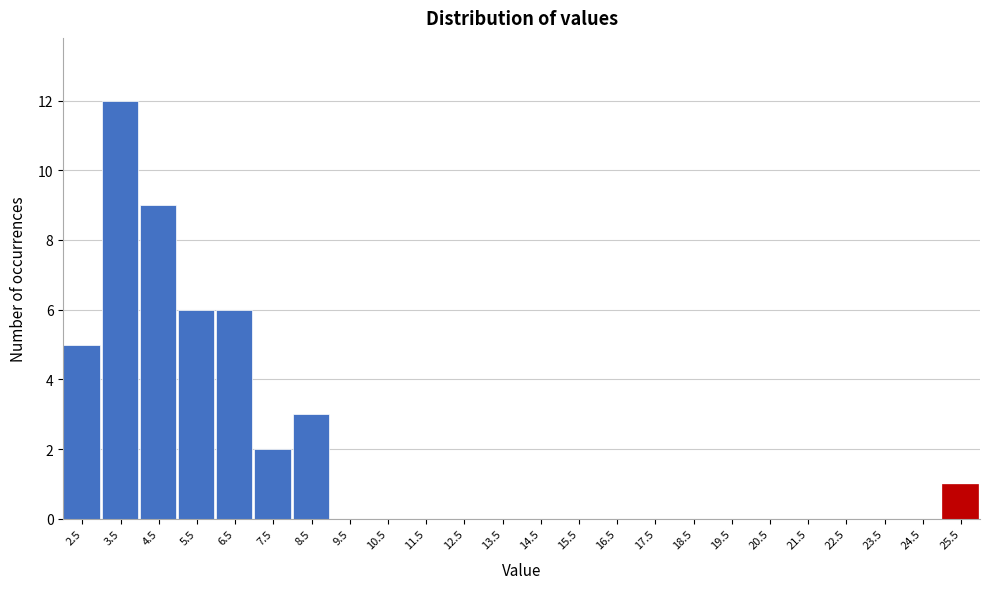

Reading right to left, extract all data points from this chart.

25.5=1	24.5=0	23.5=0	22.5=0	21.5=0	20.5=0	19.5=0	18.5=0	17.5=0	16.5=0	15.5=0	14.5=0	13.5=0	12.5=0	11.5=0	10.5=0	9.5=0	8.5=3	7.5=2	6.5=6	5.5=6	4.5=9	3.5=12	2.5=5